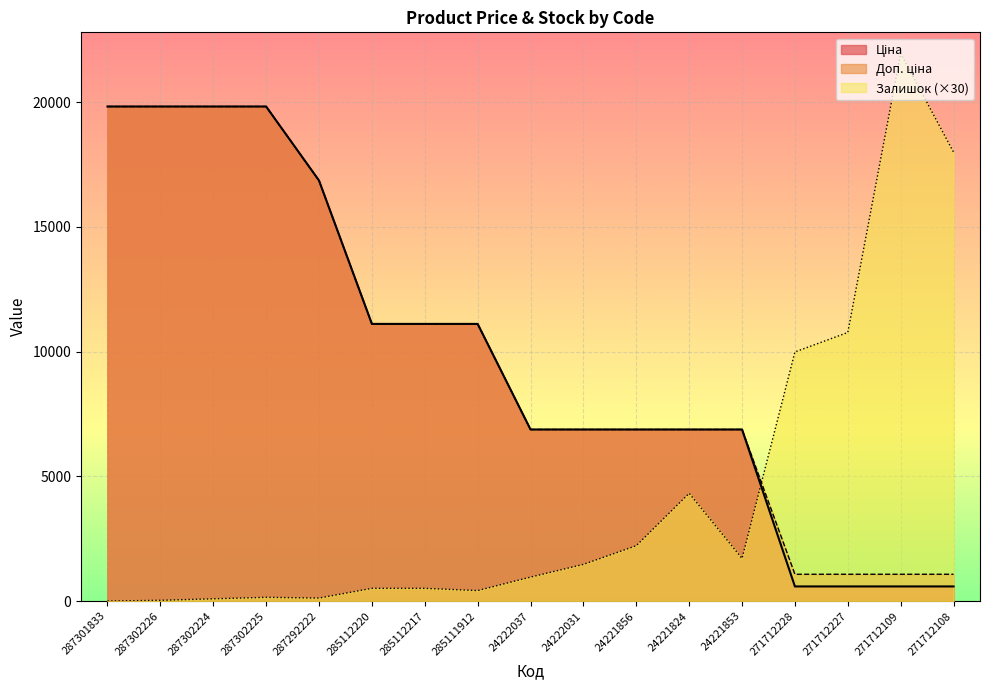

What is the spread (max minus min) of values at 285112220?

10603.6